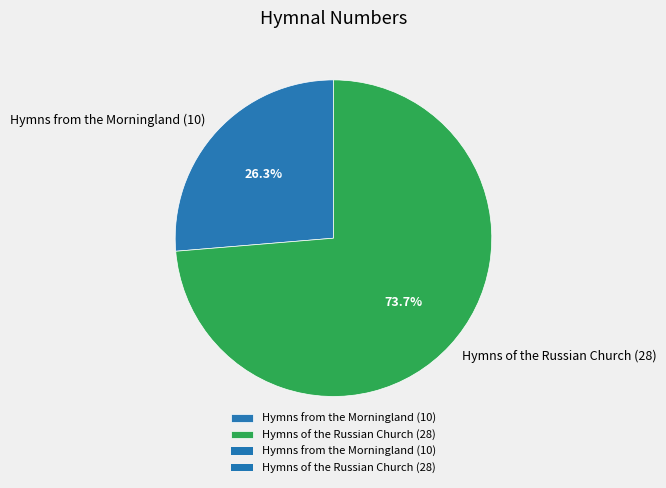

Which has a higher value, Hymns of the Russian Church (28) or Hymns from the Morningland (10)?

Hymns of the Russian Church (28)